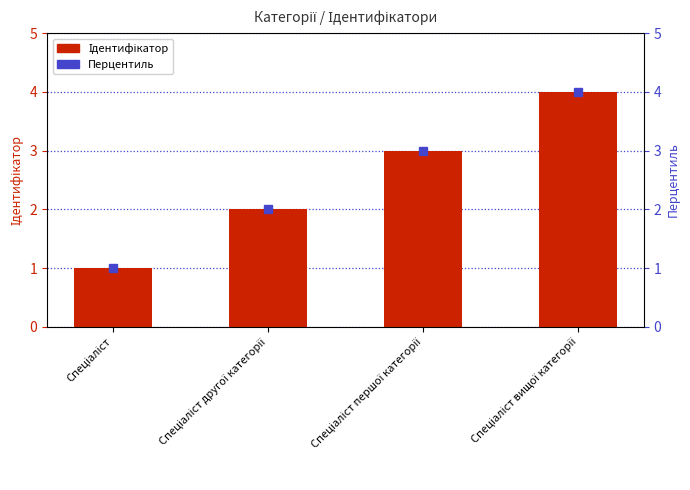

List the labels in order of value, largest first.

Спеціаліст вищої категорії, Спеціаліст першої категорії, Спеціаліст другої категорії, Спеціаліст